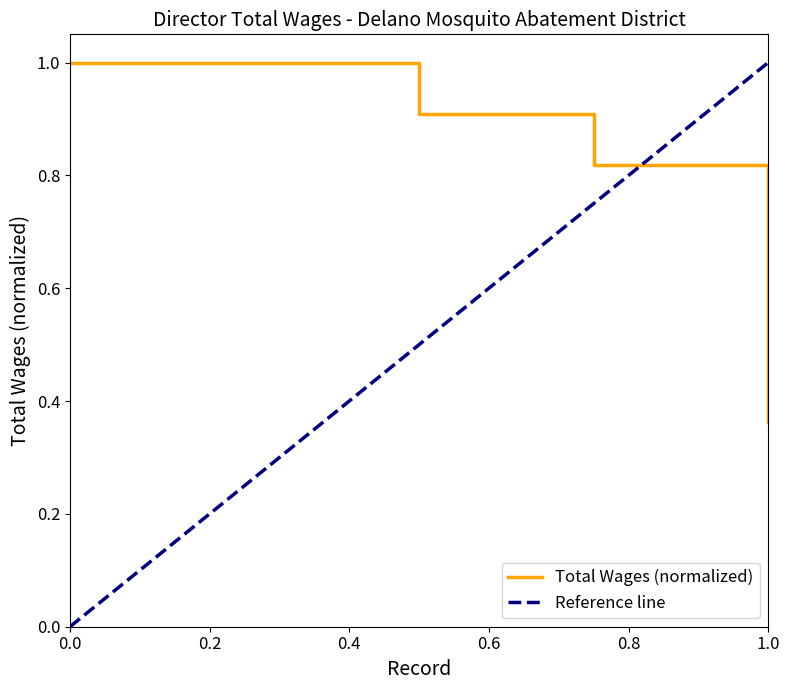

The value of Total Wages (normalized) at 1.0 is 0.5. True or false?

False